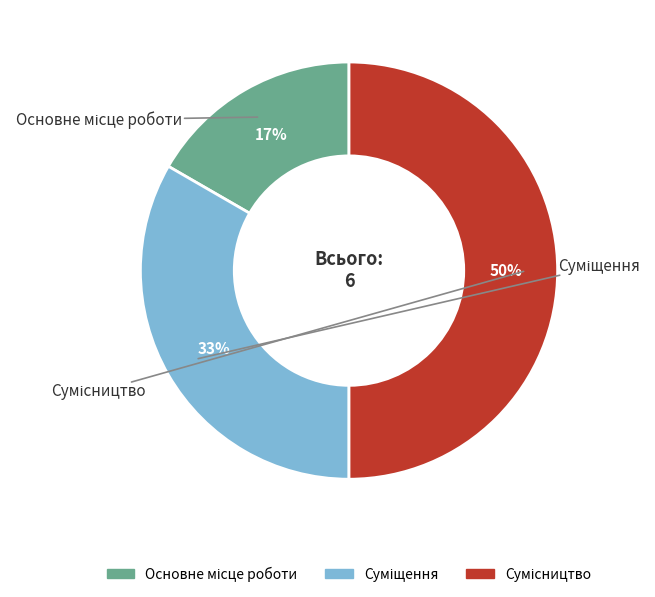

How many segments does this pie chart have?

3